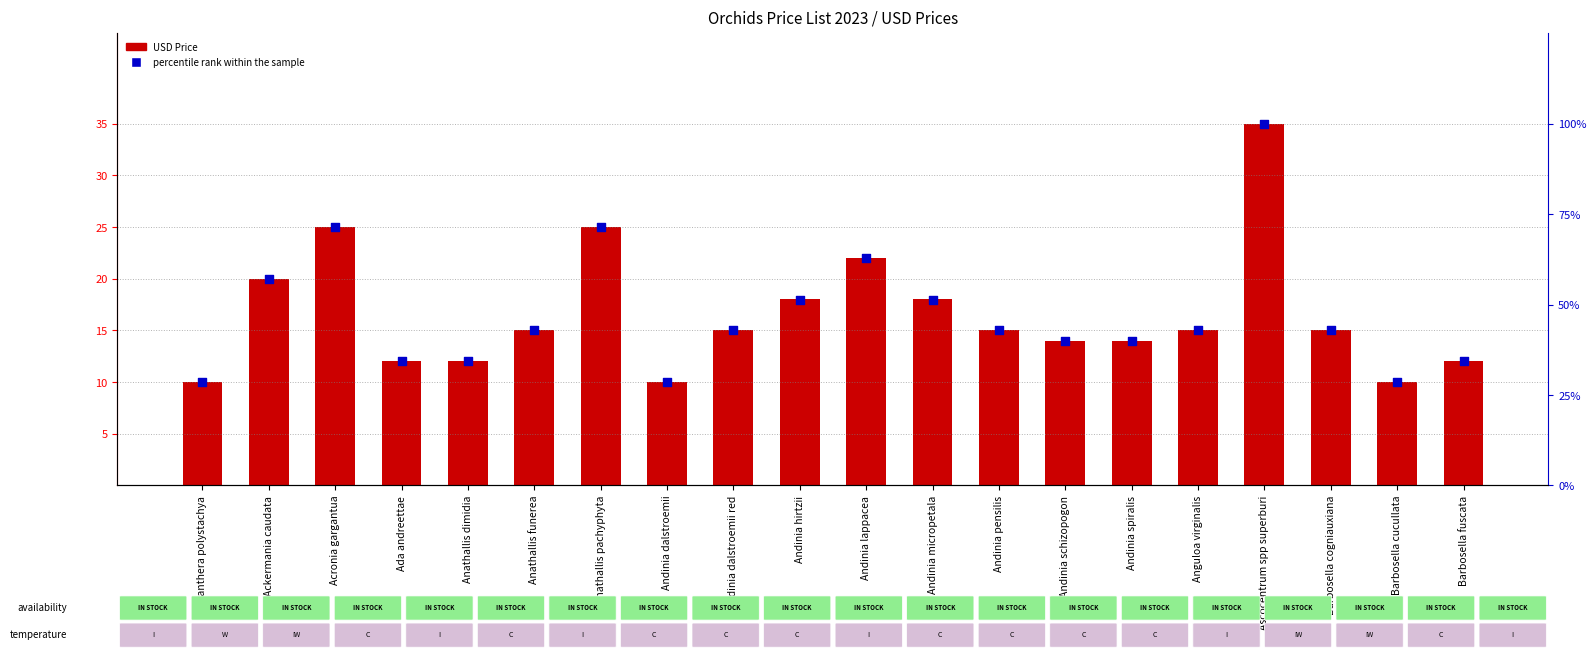

What are all the series names shown in the legend?

USD Price, percentile rank within the sample